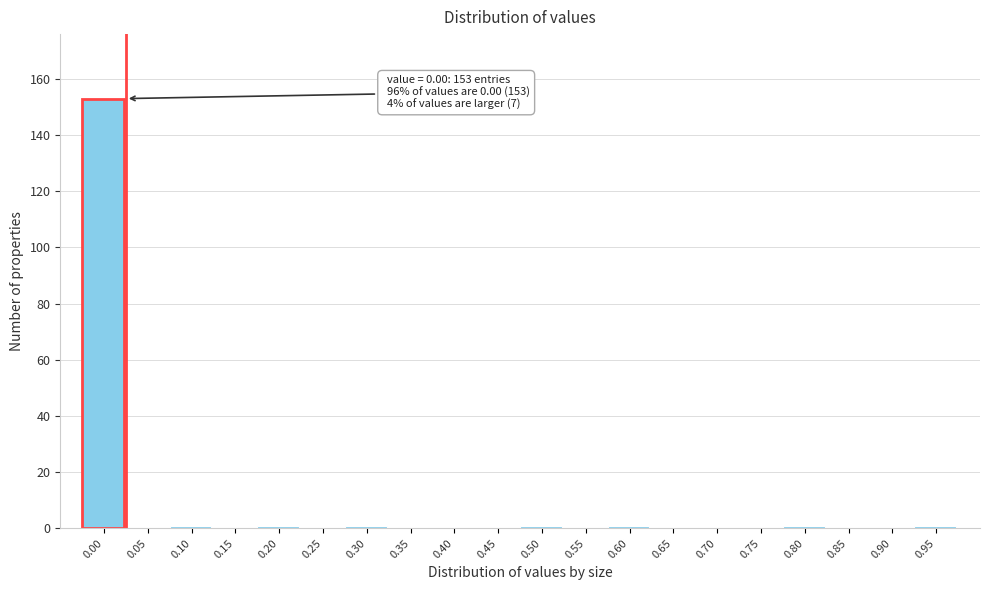

Reading left to right, what are all the values shown in this chart?

0.00=153	0.05=0	0.10=1	0.15=0	0.20=1	0.25=0	0.30=1	0.35=0	0.40=0	0.45=0	0.50=1	0.55=0	0.60=1	0.65=0	0.70=0	0.75=0	0.80=1	0.85=0	0.90=0	0.95=1